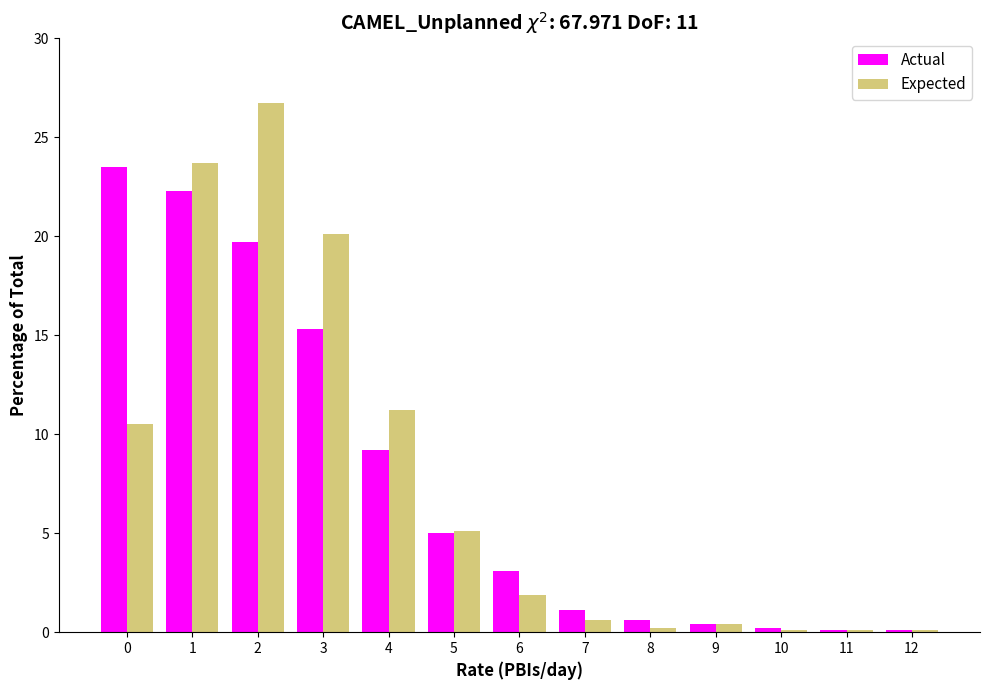

Where is Expected nearest to the value 13?

4